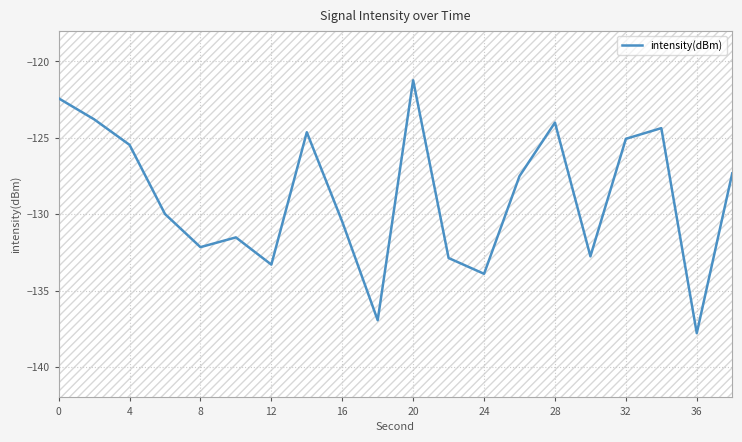

True or false: intensity(dBm) has a value of -125.5 at 4.

True